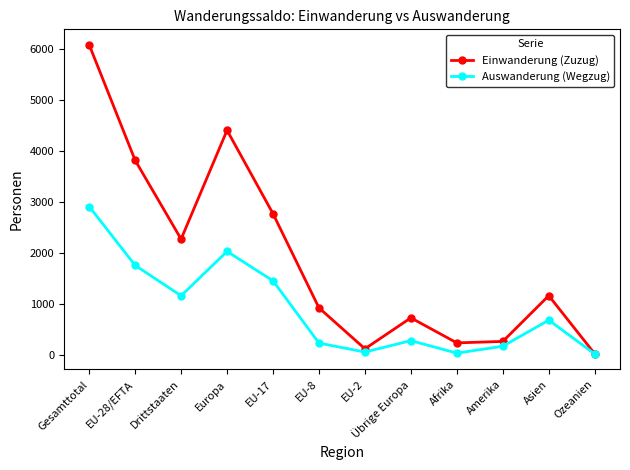

Rank the series at EU-2 from highest to lowest value.

Einwanderung (Zuzug), Auswanderung (Wegzug)